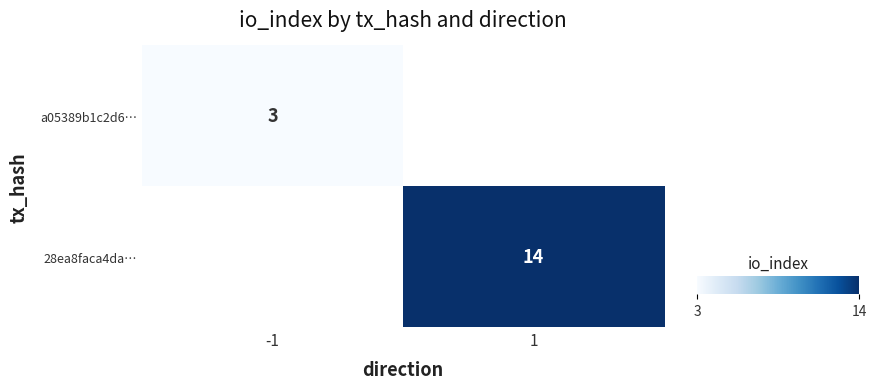

The a05389b1c2d6… series shows 3 at -1. True or false?

True